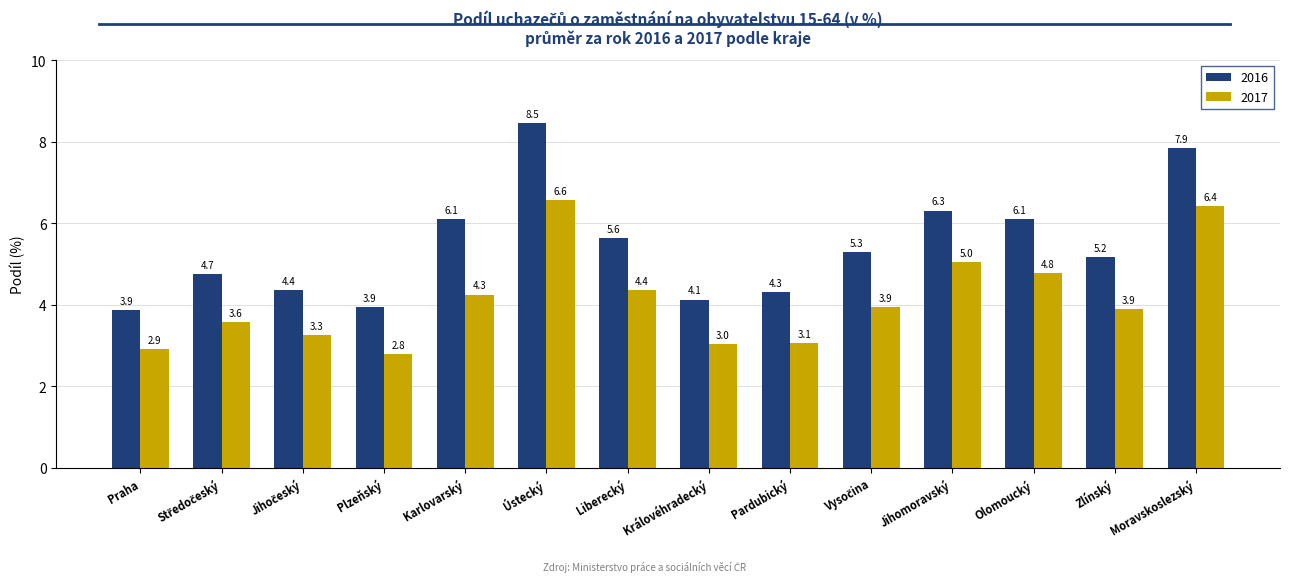

At Plzeňský, list the series in order from largest to smallest.

2016, 2017